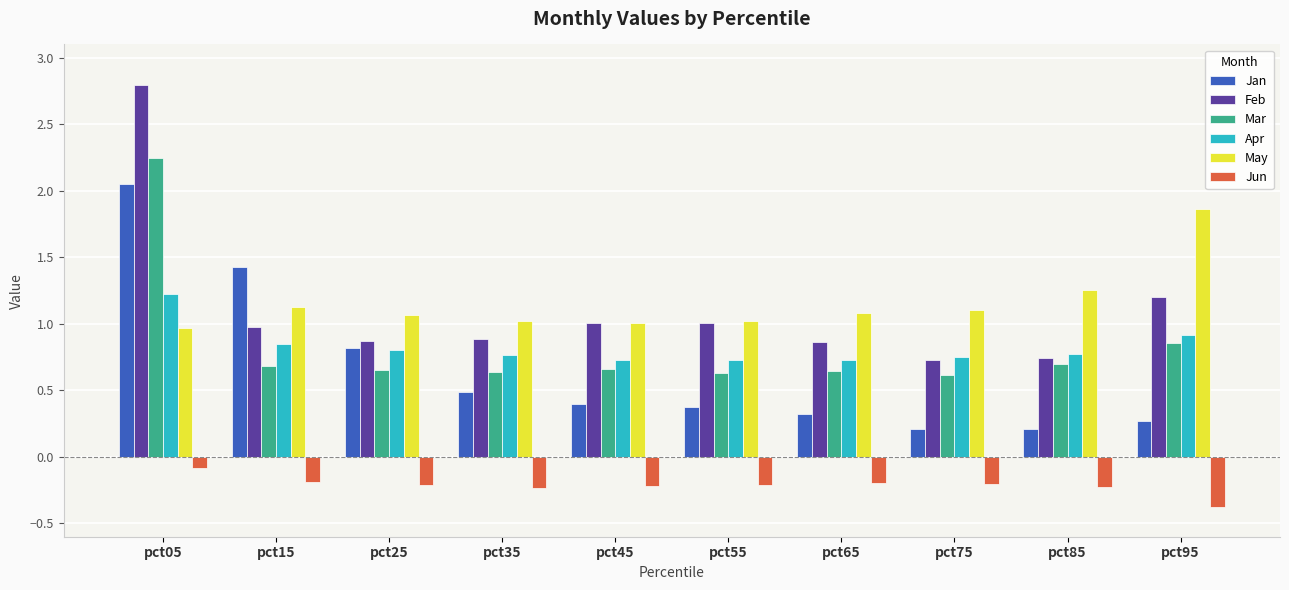

True or false: Feb has a value of 0.4 at pct45.

False